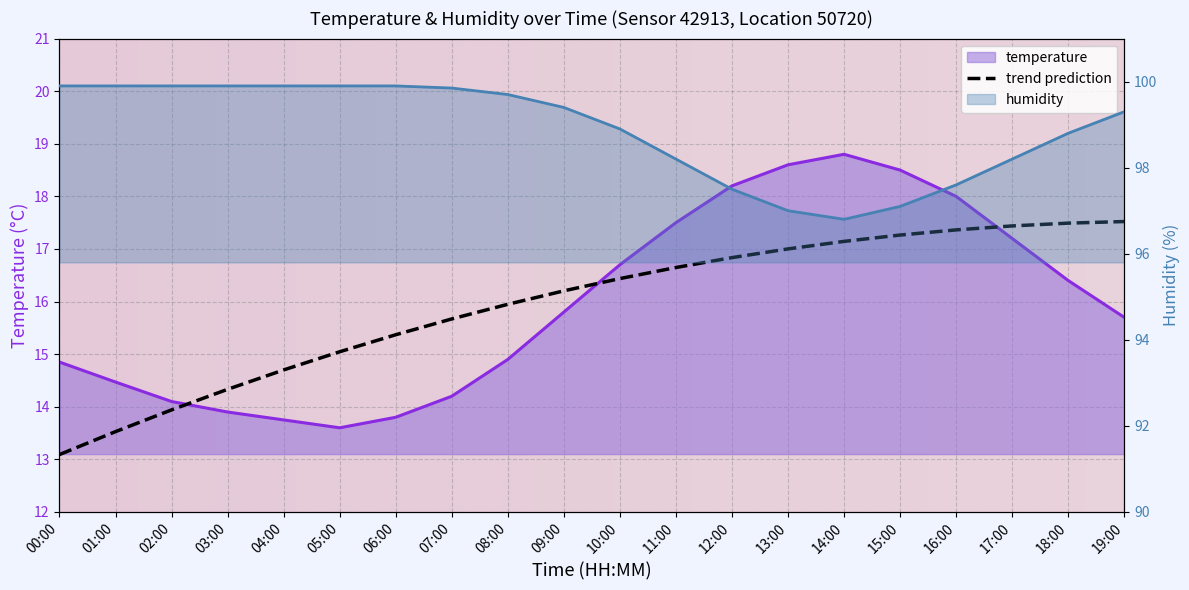

Which series has the largest range (max minus min)?

temperature